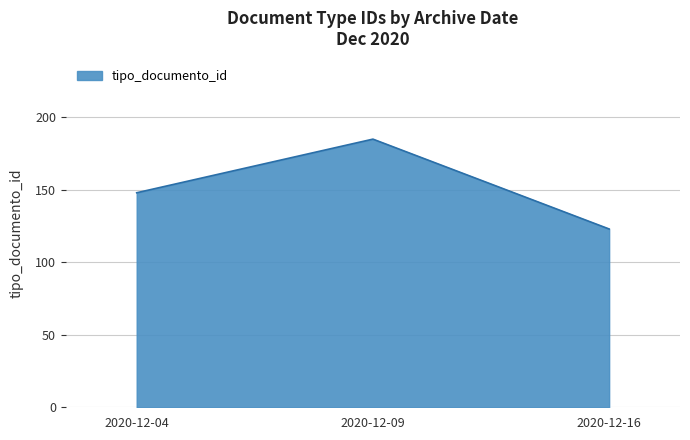

What is the sum of all values?

456